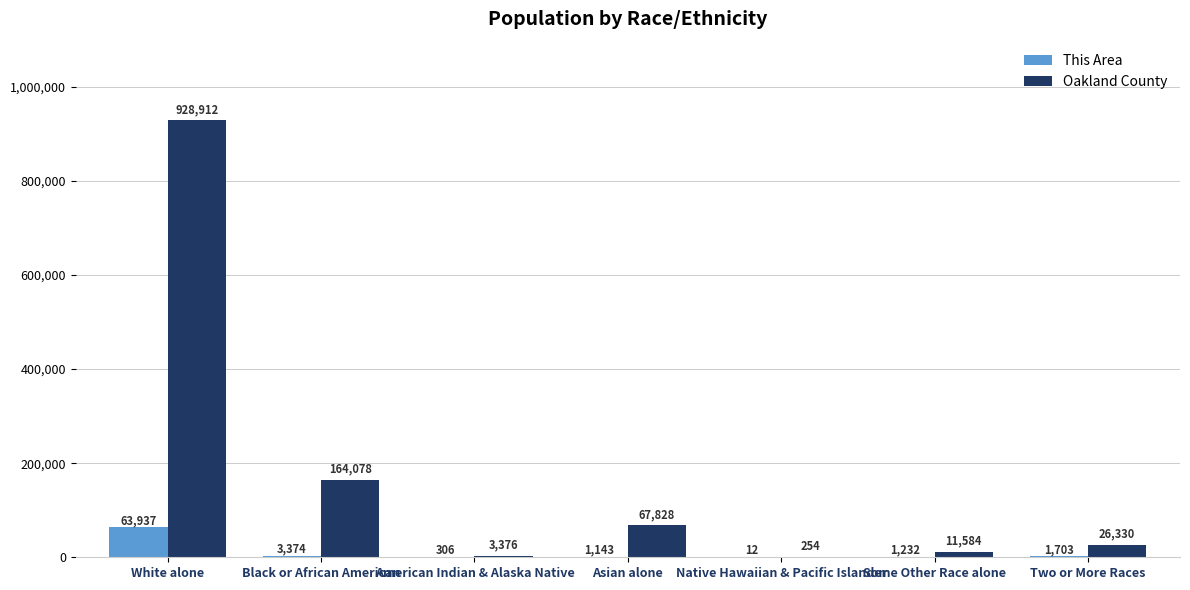

What is the sum of all This Area values?

71707